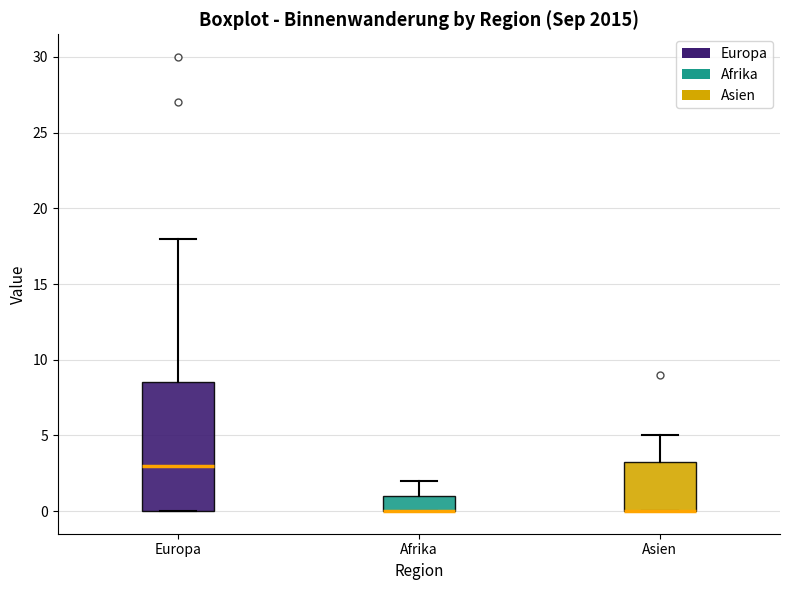

Which box is the tallest, from its lower edge to its upper edge?

Europa